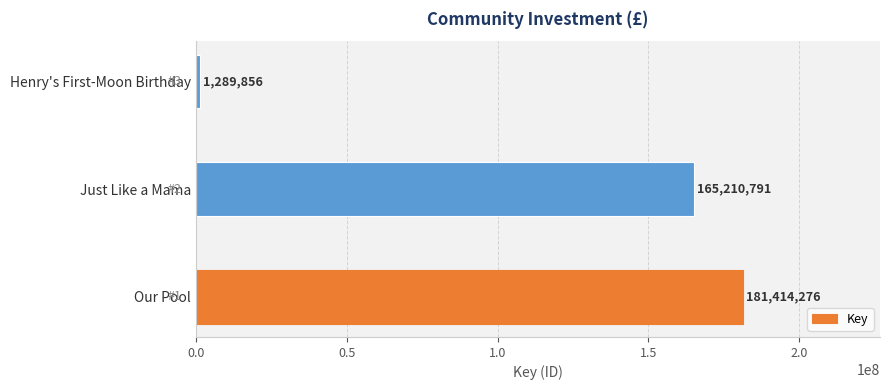

Reading bottom to top, extract all data points from this chart.

181414276	165210791	1289856